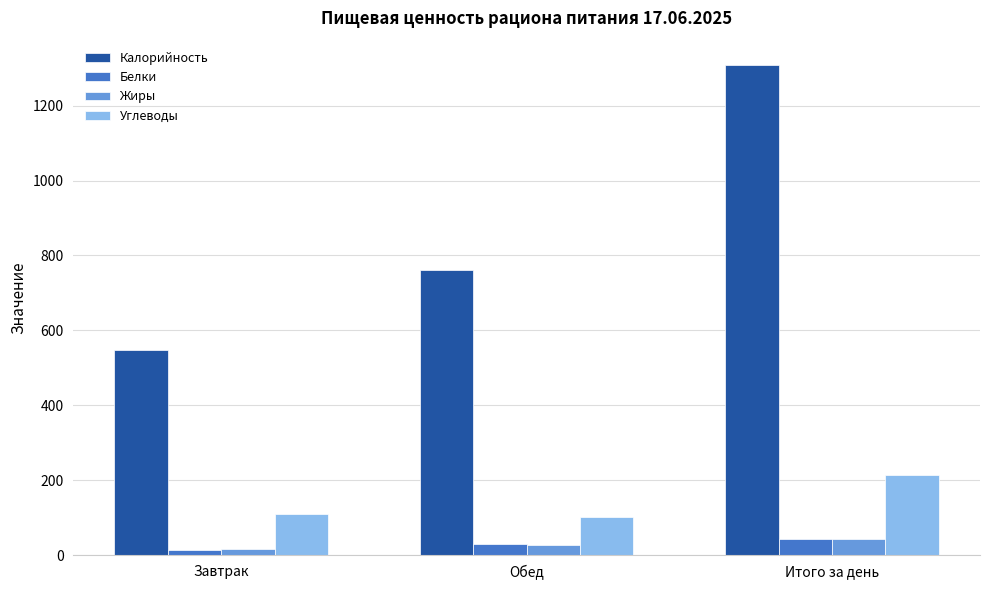

How many bars are there in total?

12